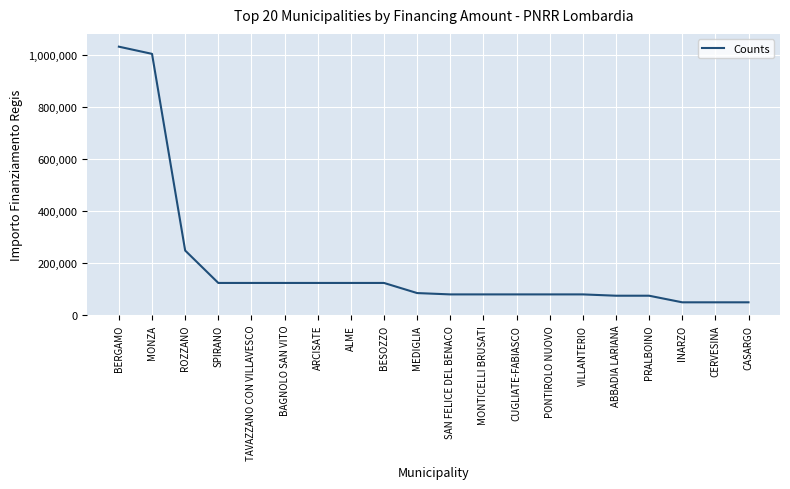

Approximately how many times larger is the value at INARZO compared to BESOZZO?

0.4